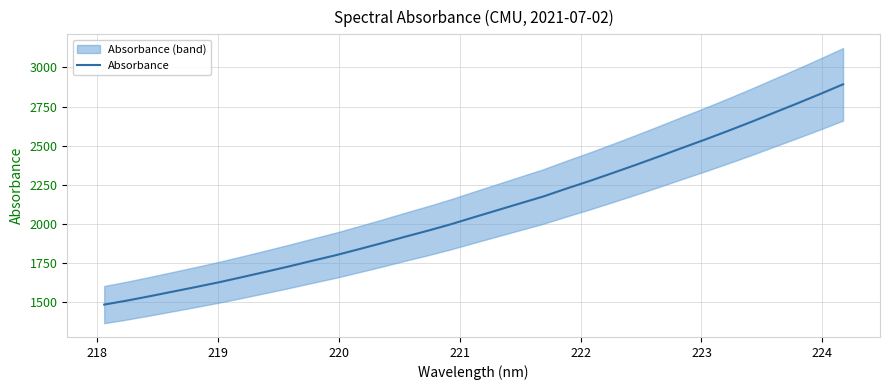

Count the number of categories in the chart.

33